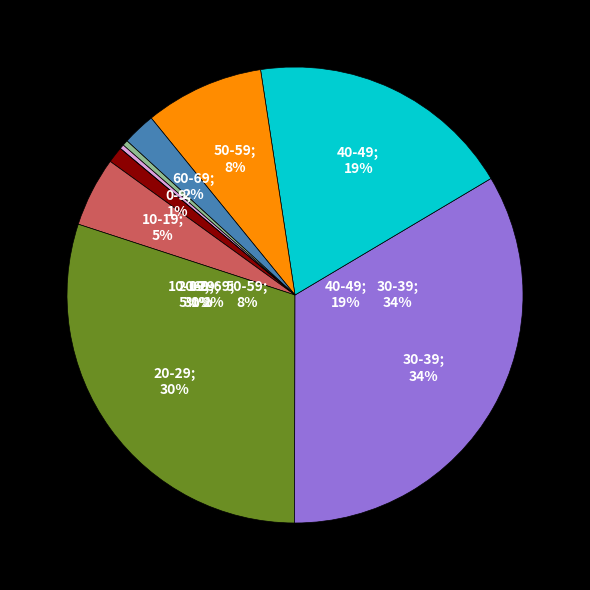

Is it true that 40-49 is 6% of the pie?

False